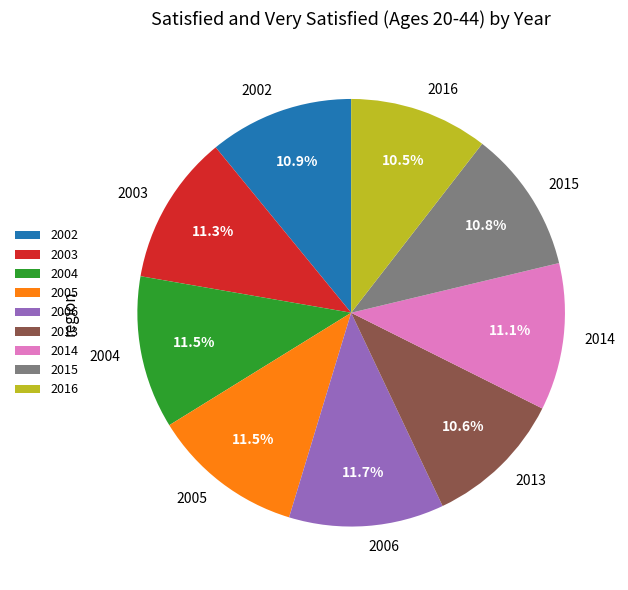

What is the ratio of the value at 2013 to the value at 2016?

1.0